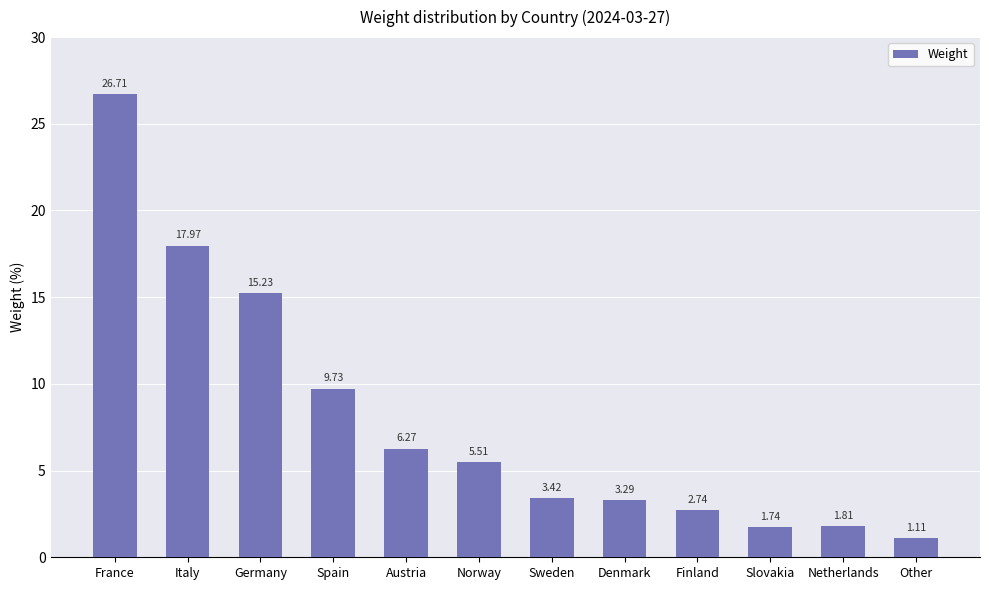

What is the label of the 8th bar from the left?

Denmark